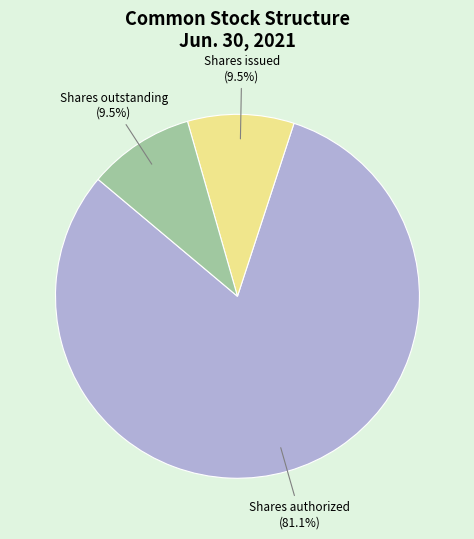

Does any single category account for the majority?

Yes